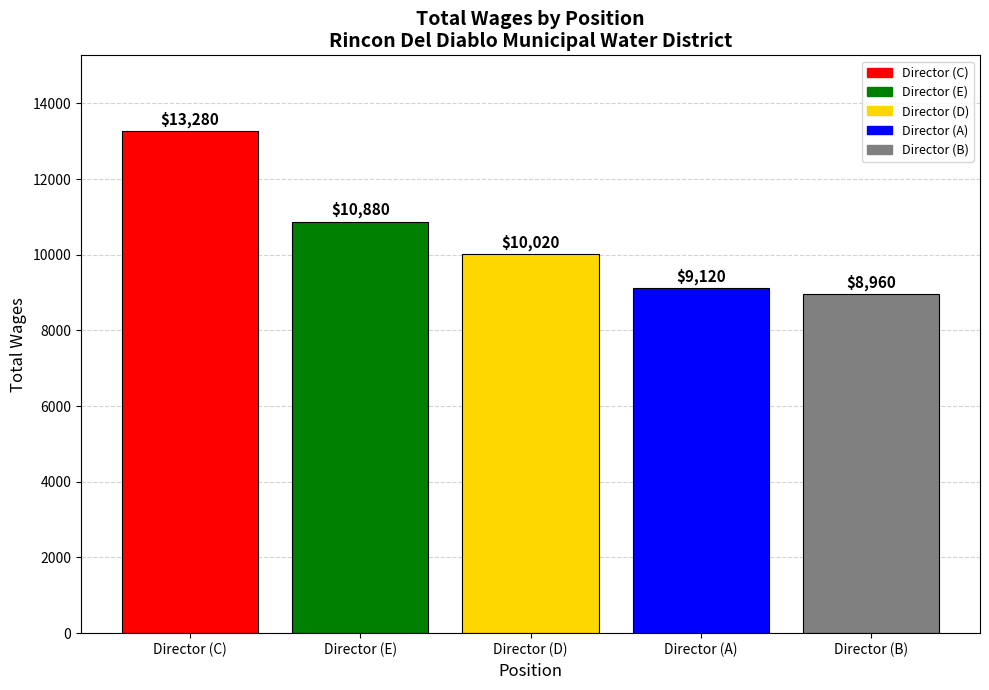

List the labels in order of value, largest first.

Director (C), Director (E), Director (D), Director (A), Director (B)